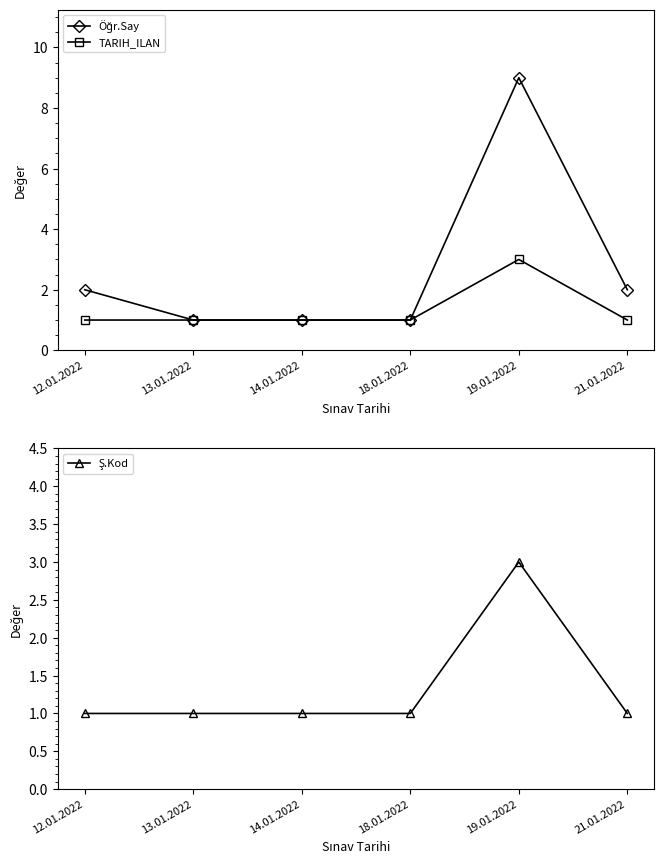

Reading left to right, what are all the values shown in this chart?

Öğr.Say: 12.01.2022=2	13.01.2022=1	14.01.2022=1	18.01.2022=1	19.01.2022=9	21.01.2022=2
TARIH_ILAN: 12.01.2022=1	13.01.2022=1	14.01.2022=1	18.01.2022=1	19.01.2022=3	21.01.2022=1
Ş.Kod: 12.01.2022=1	13.01.2022=1	14.01.2022=1	18.01.2022=1	19.01.2022=3	21.01.2022=1